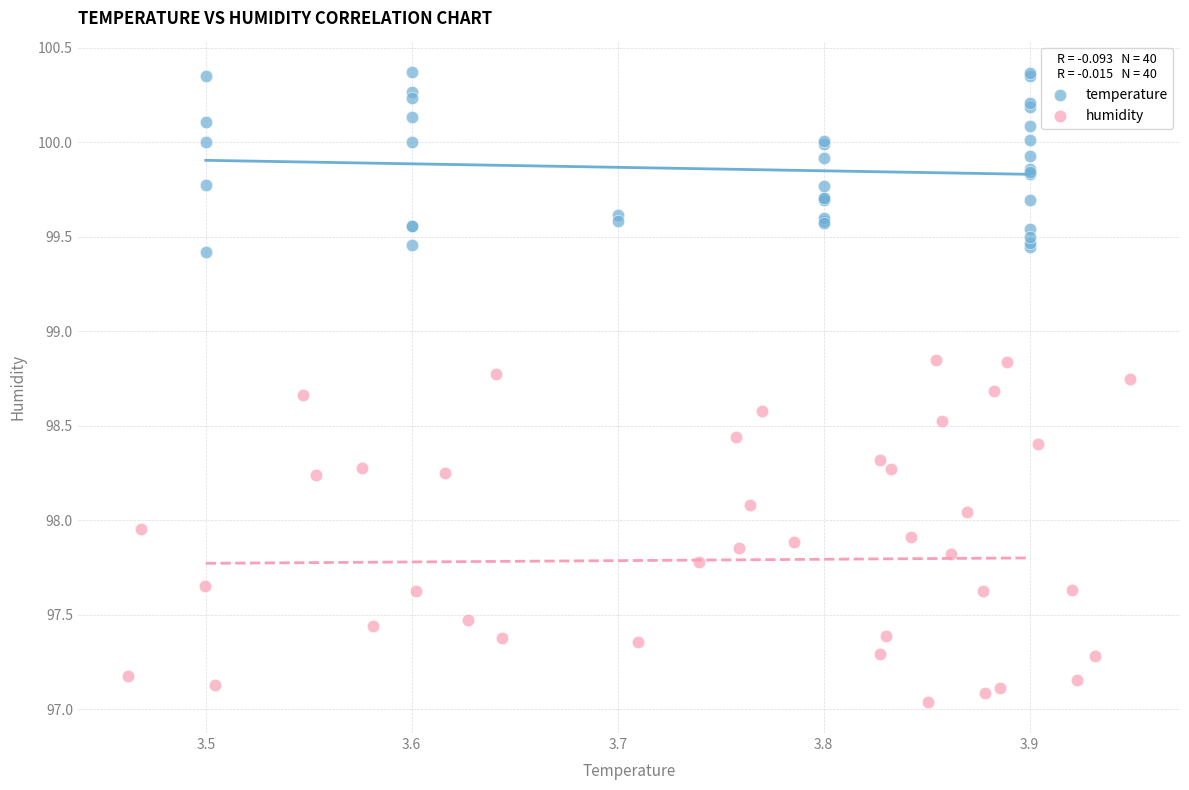

Which series reaches the minimum Y coordinate?

humidity